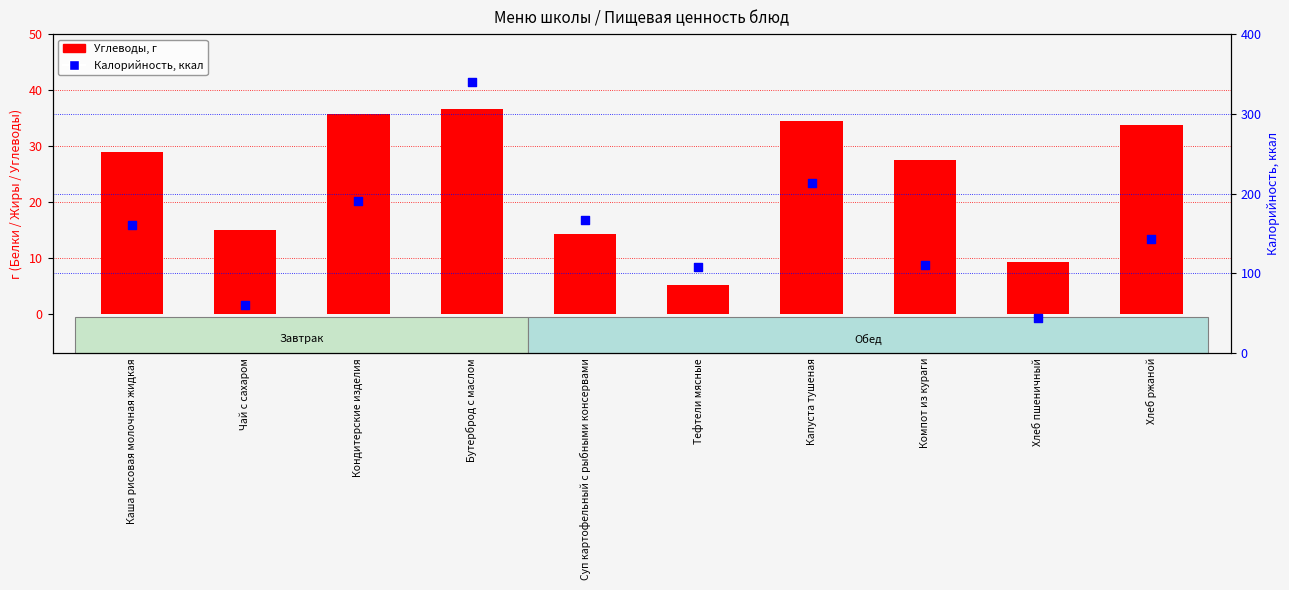

Is the value of Калорийность, ккал at Кондитерские изделия greater than the value of Углеводы at Чай с сахаром?

Yes